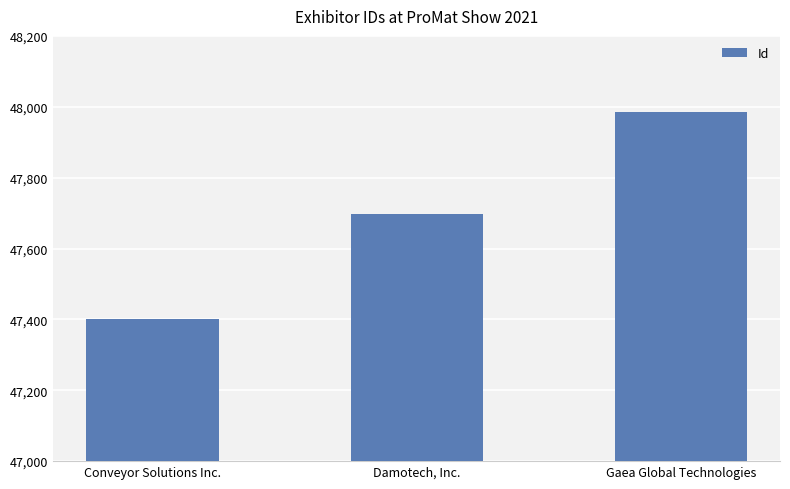

Reading left to right, transcribe all the data shown in this chart.

Conveyor Solutions Inc.=47402	Damotech, Inc.=47698	Gaea Global Technologies=47984